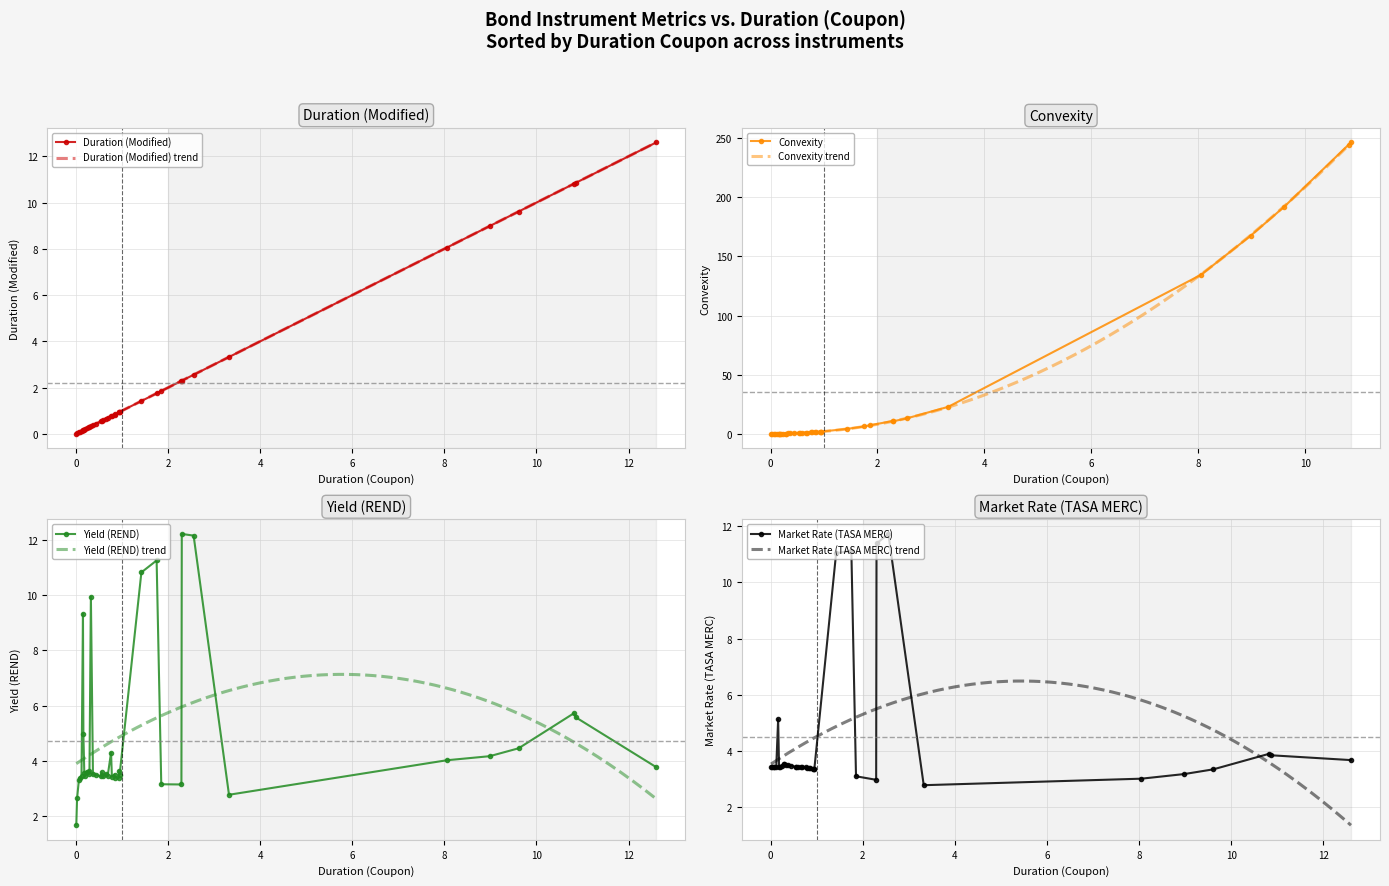

Reading left to right, what are all the values shown in this chart?

DURACION: 0=0.0	1=0.2	2=0.8	3=1.4	4=0.2	5=1.8	6=2.3	7=2.6	8=0.2	9=0.8	10=0.1	11=0.6	12=0.3	13=0.9	14=0.1	15=0.3	16=0.7	17=0.0	18=0.1	19=0.2	20=0.3	21=0.4	22=0.4	23=0.5	24=0.6	25=0.7	26=0.8	27=0.9	28=0.9	29=0.2	30=3.3	31=12.6	32=0.9	33=9.0	34=1.9	35=2.3	36=10.9	37=10.8	38=9.6	39=8.1
CONVEXIDAD: 0=0.0	1=0.1	2=1.4	3=4.0	4=0.0	5=6.1	6=10.6	7=13.1	8=0.1	9=1.2	10=0.0	11=0.6	12=0.2	13=1.8	14=0.0	15=0.2	16=0.9	17=0.0	18=0.0	19=0.1	20=0.2	21=0.3	22=0.4	23=0.6	24=0.7	25=0.9	26=1.2	27=1.5	28=1.7	29=0.1	30=22.8	31=330.8	32=1.8	33=167.7	34=7.1	35=10.8	36=246.5	37=244.7	38=192.2	39=134.4
REND: 0=1.7	1=3.6	2=3.5	3=10.8	4=9.3	5=11.3	6=12.2	7=12.2	8=3.6	9=4.3	10=3.3	11=3.6	12=9.9	13=3.5	14=3.4	15=3.6	16=3.5	17=2.6	18=3.4	19=3.4	20=3.5	21=3.5	22=3.5	23=3.4	24=3.4	25=3.4	26=3.4	27=3.4	28=3.4	29=5.0	30=2.8	31=3.8	32=3.6	33=4.2	34=3.1	35=3.1	36=5.6	37=5.7	38=4.5	39=4.0
TASA MERC: 0=3.4	1=3.4	2=3.4	3=11.0	4=13.7	5=11.1	6=11.4	7=11.7	8=3.5	9=3.4	10=3.4	11=3.4	12=3.5	13=3.4	14=3.4	15=3.5	16=3.4	17=3.4	18=3.4	19=3.4	20=3.5	21=3.5	22=3.5	23=3.4	24=3.4	25=3.4	26=3.4	27=3.4	28=3.4	29=5.1	30=2.8	31=3.7	32=3.4	33=3.2	34=3.1	35=3.0	36=3.9	37=3.9	38=3.4	39=3.0